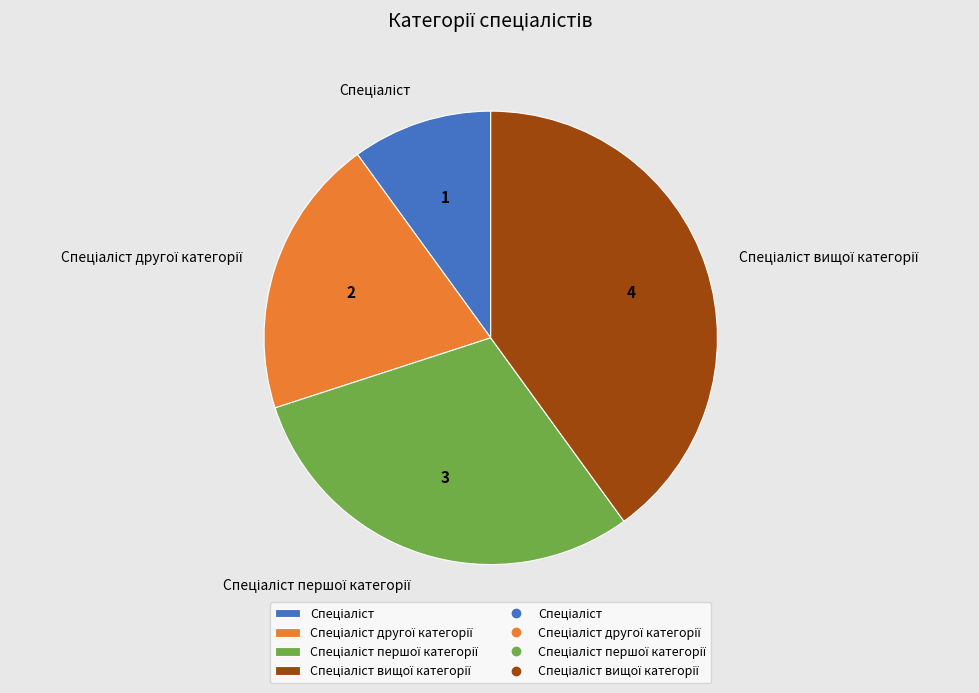

Is there any slice that represents more than half of the pie?

No